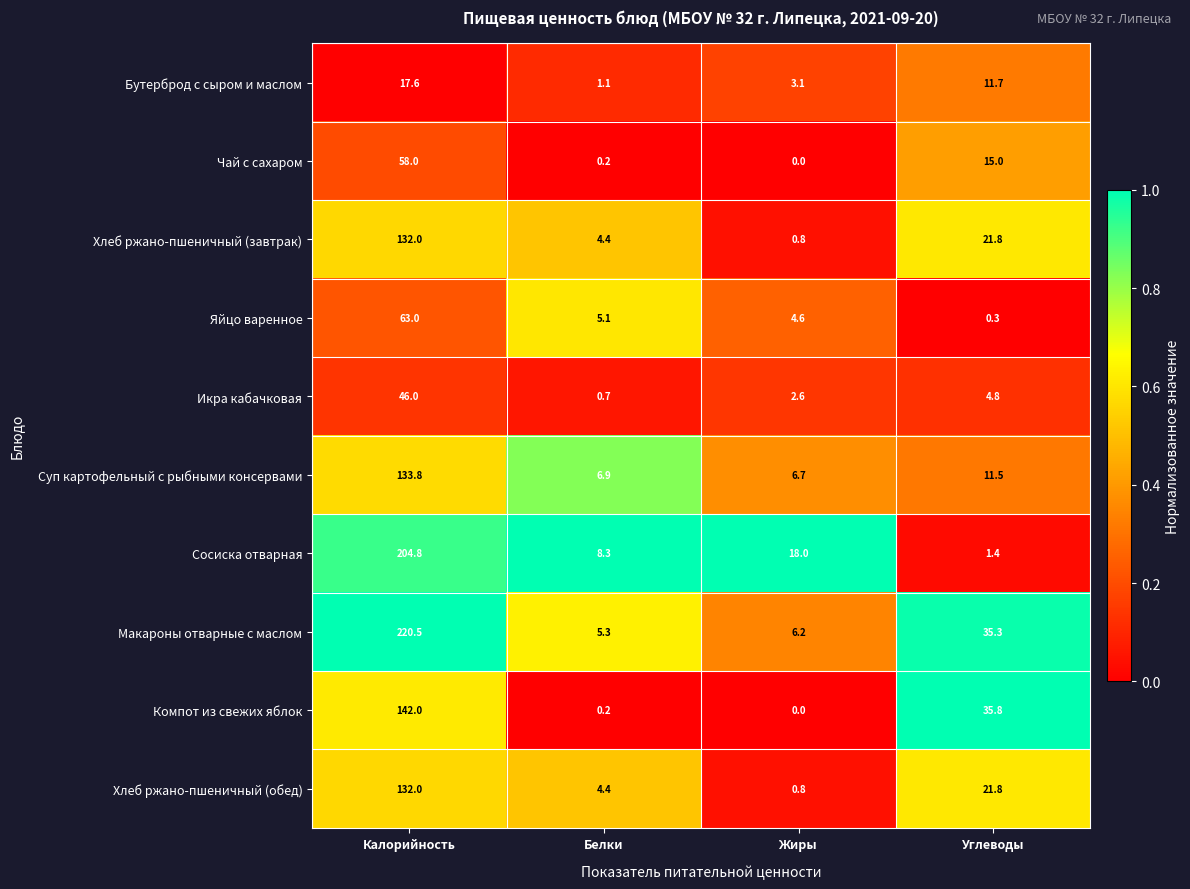

At which category does the chart reach its peak across all series?

Калорийность